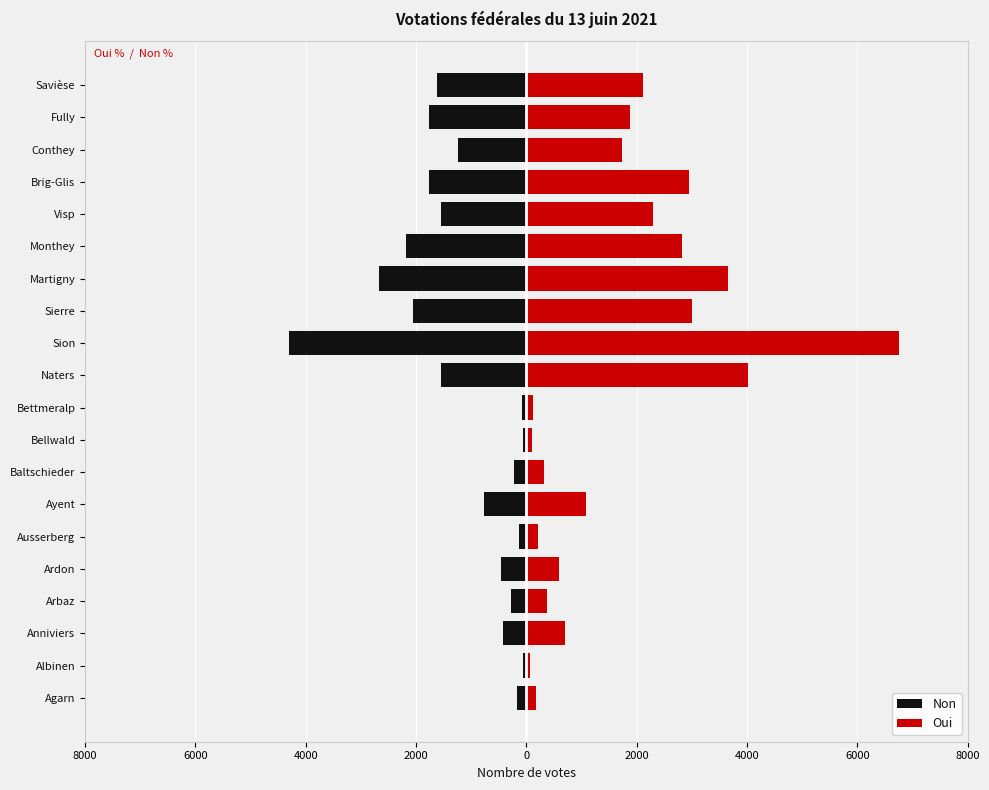

How many data points in Non are above -768?

9